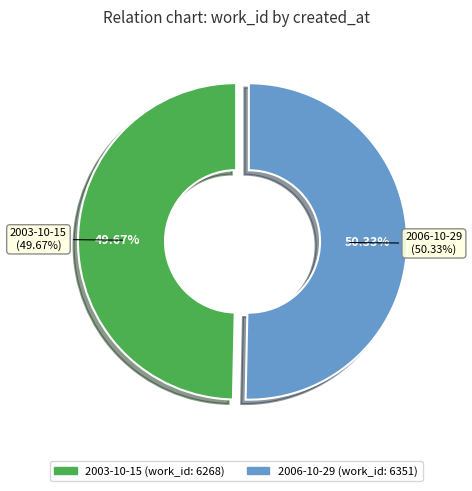

Count the number of slices in the pie.

2